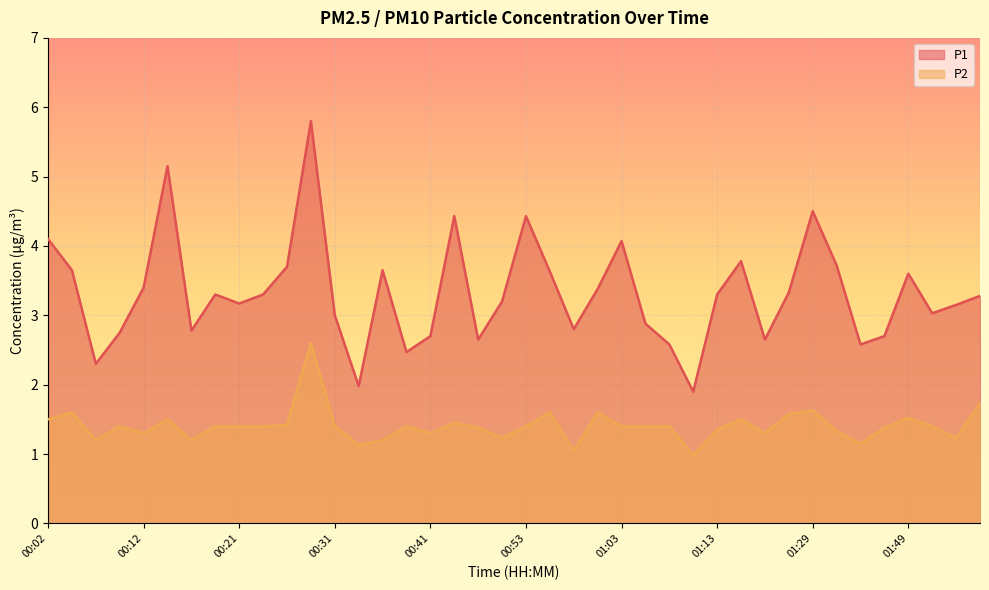

What is the total value across all series at 00:34?

3.1